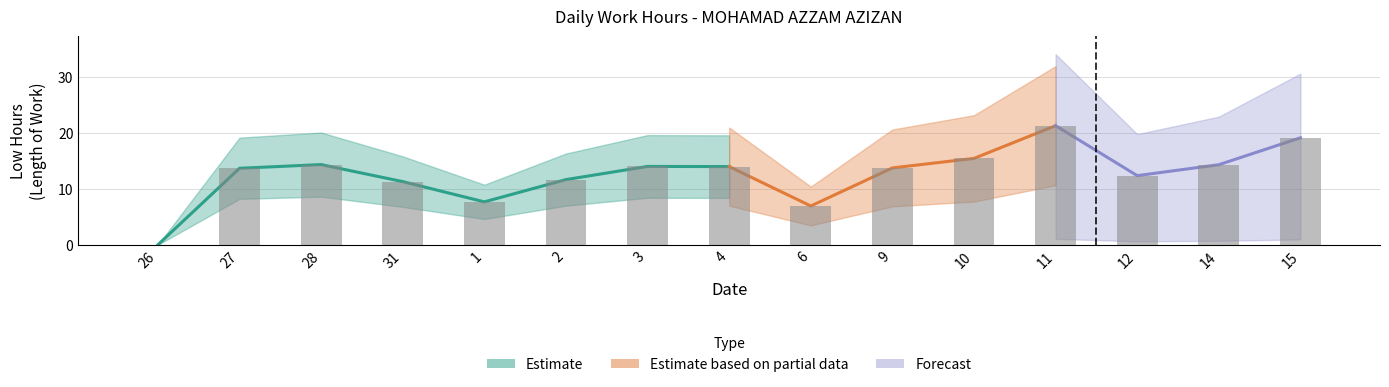

What position from the left is 15?

15